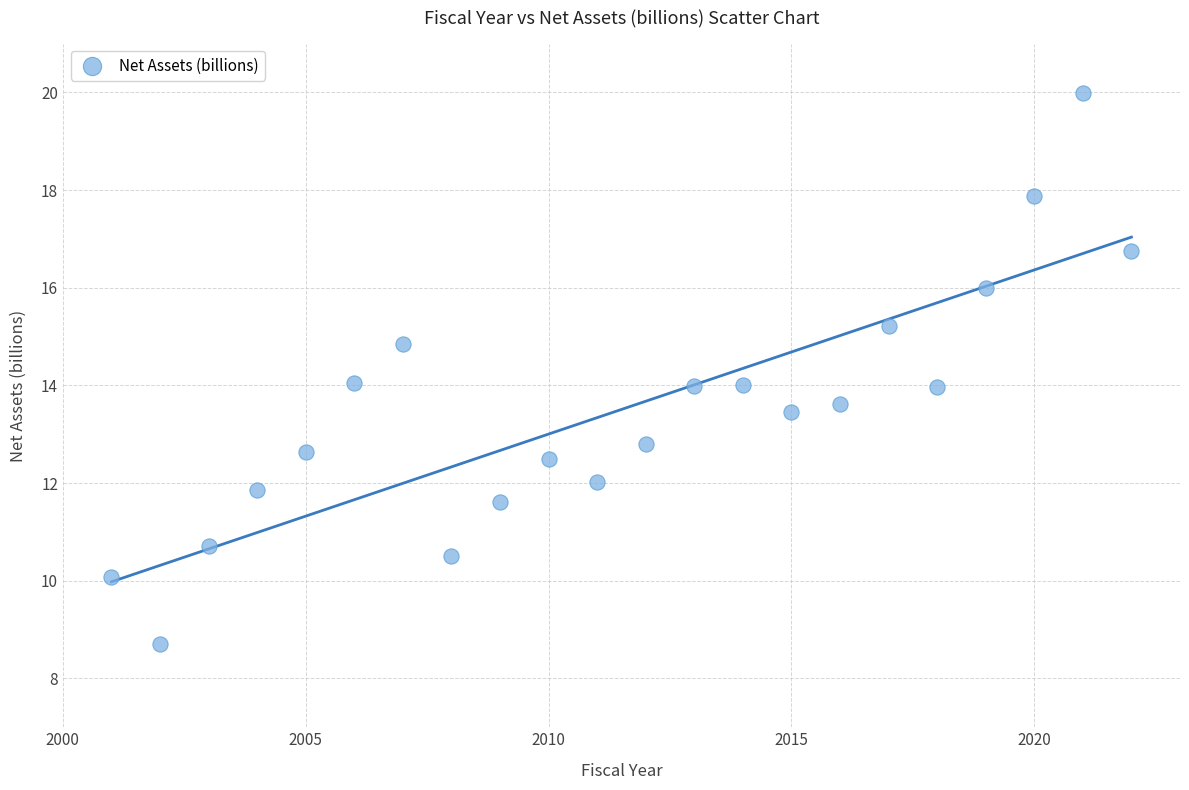

What is the range of X values (max minus min)?

21.0